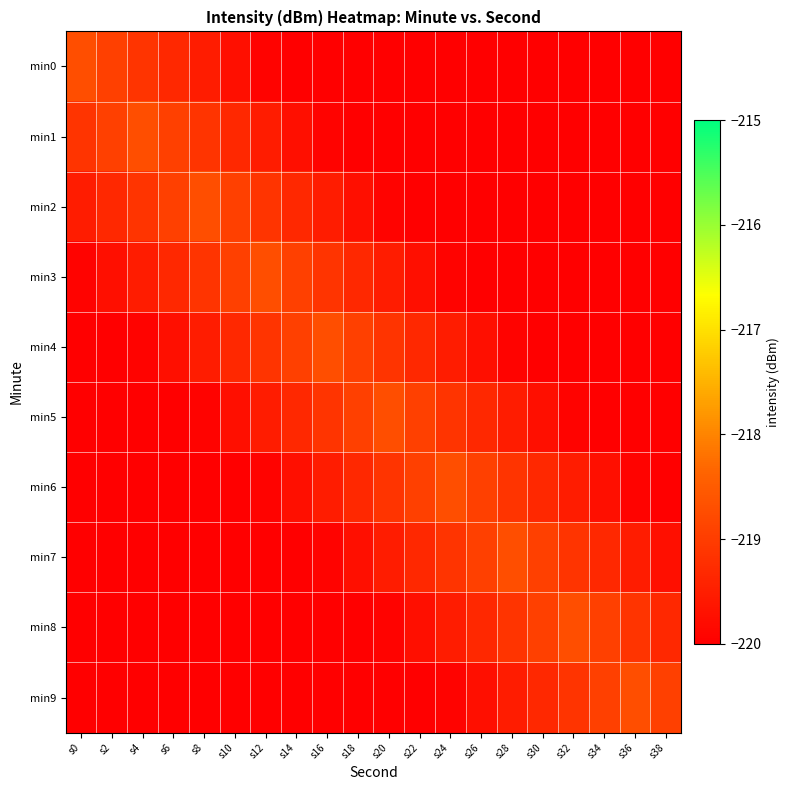

Reading left to right, what are all the values shown in this chart?

min0: s0=-218.7	s2=-218.9	s4=-219.1	s6=-219.3	s8=-219.5	s10=-219.7	s12=-219.9	s14=-220.1	s16=-220.3	s18=-220.5	s20=-220.7	s22=-220.9	s24=-221.1	s26=-221.3	s28=-221.5	s30=-221.7	s32=-221.9	s34=-222.1	s36=-222.3	s38=-222.5
min1: s0=-219.1	s2=-218.9	s4=-218.7	s6=-218.9	s8=-219.1	s10=-219.3	s12=-219.5	s14=-219.7	s16=-219.9	s18=-220.1	s20=-220.3	s22=-220.5	s24=-220.7	s26=-220.9	s28=-221.1	s30=-221.3	s32=-221.5	s34=-221.7	s36=-221.9	s38=-222.1
min2: s0=-219.5	s2=-219.3	s4=-219.1	s6=-218.9	s8=-218.7	s10=-218.9	s12=-219.1	s14=-219.3	s16=-219.5	s18=-219.7	s20=-219.9	s22=-220.1	s24=-220.3	s26=-220.5	s28=-220.7	s30=-220.9	s32=-221.1	s34=-221.3	s36=-221.5	s38=-221.7
min3: s0=-219.9	s2=-219.7	s4=-219.5	s6=-219.3	s8=-219.1	s10=-218.9	s12=-218.7	s14=-218.9	s16=-219.1	s18=-219.3	s20=-219.5	s22=-219.7	s24=-219.9	s26=-220.1	s28=-220.3	s30=-220.5	s32=-220.7	s34=-220.9	s36=-221.1	s38=-221.3
min4: s0=-220.3	s2=-220.1	s4=-219.9	s6=-219.7	s8=-219.5	s10=-219.3	s12=-219.1	s14=-218.9	s16=-218.7	s18=-218.9	s20=-219.1	s22=-219.3	s24=-219.5	s26=-219.7	s28=-219.9	s30=-220.1	s32=-220.3	s34=-220.5	s36=-220.7	s38=-220.9
min5: s0=-220.7	s2=-220.5	s4=-220.3	s6=-220.1	s8=-219.9	s10=-219.7	s12=-219.5	s14=-219.3	s16=-219.1	s18=-218.9	s20=-218.7	s22=-218.9	s24=-219.1	s26=-219.3	s28=-219.5	s30=-219.7	s32=-219.9	s34=-220.1	s36=-220.3	s38=-220.5
min6: s0=-221.1	s2=-220.9	s4=-220.7	s6=-220.5	s8=-220.3	s10=-220.1	s12=-219.9	s14=-219.7	s16=-219.5	s18=-219.3	s20=-219.1	s22=-218.9	s24=-218.7	s26=-218.9	s28=-219.1	s30=-219.3	s32=-219.5	s34=-219.7	s36=-219.9	s38=-220.1
min7: s0=-221.5	s2=-221.3	s4=-221.1	s6=-220.9	s8=-220.7	s10=-220.5	s12=-220.3	s14=-220.1	s16=-219.9	s18=-219.7	s20=-219.5	s22=-219.3	s24=-219.1	s26=-218.9	s28=-218.7	s30=-218.9	s32=-219.1	s34=-219.3	s36=-219.5	s38=-219.7
min8: s0=-221.9	s2=-221.7	s4=-221.5	s6=-221.3	s8=-221.1	s10=-220.9	s12=-220.7	s14=-220.5	s16=-220.3	s18=-220.1	s20=-219.9	s22=-219.7	s24=-219.5	s26=-219.3	s28=-219.1	s30=-218.9	s32=-218.7	s34=-218.9	s36=-219.1	s38=-219.3
min9: s0=-222.3	s2=-222.1	s4=-221.9	s6=-221.7	s8=-221.5	s10=-221.3	s12=-221.1	s14=-220.9	s16=-220.7	s18=-220.5	s20=-220.3	s22=-220.1	s24=-219.9	s26=-219.7	s28=-219.5	s30=-219.3	s32=-219.1	s34=-218.9	s36=-218.7	s38=-218.9